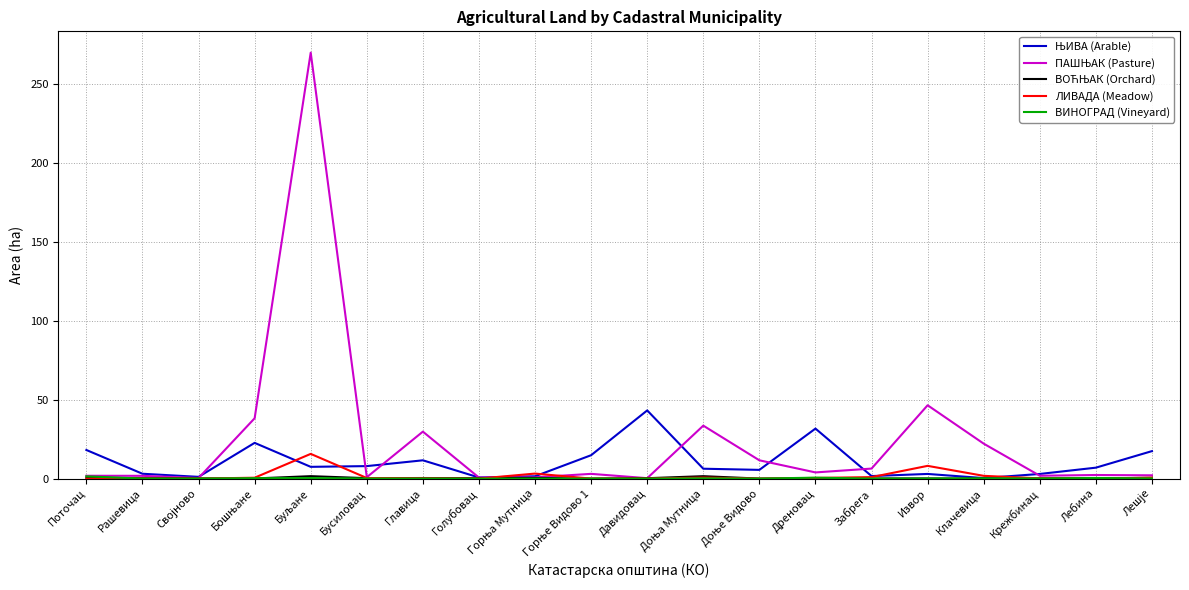

What is the greatest value displayed?

269.9